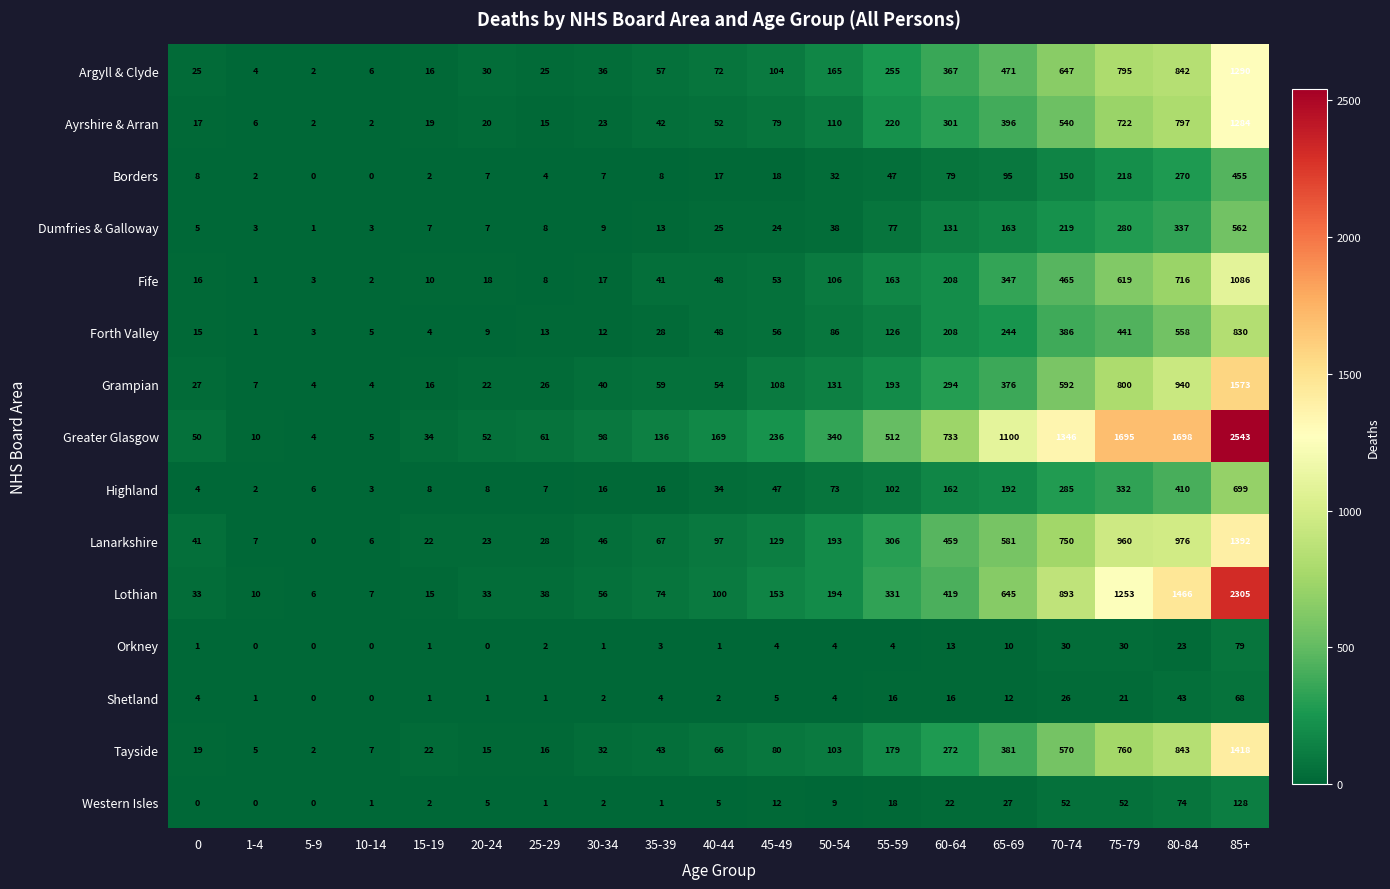

Count the number of categories in the chart.

19